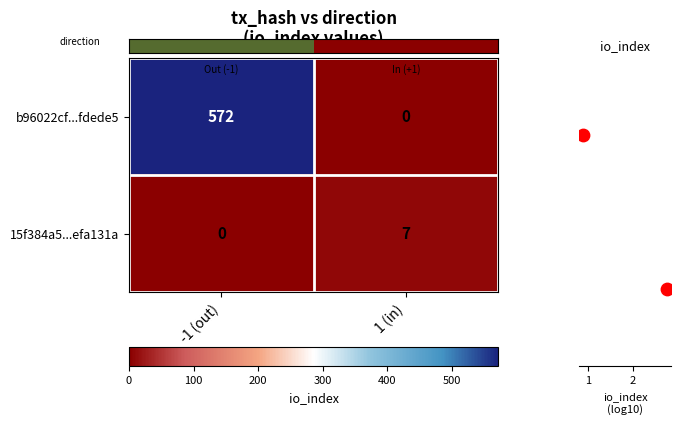

What is the highest value of the row_0 series?

572